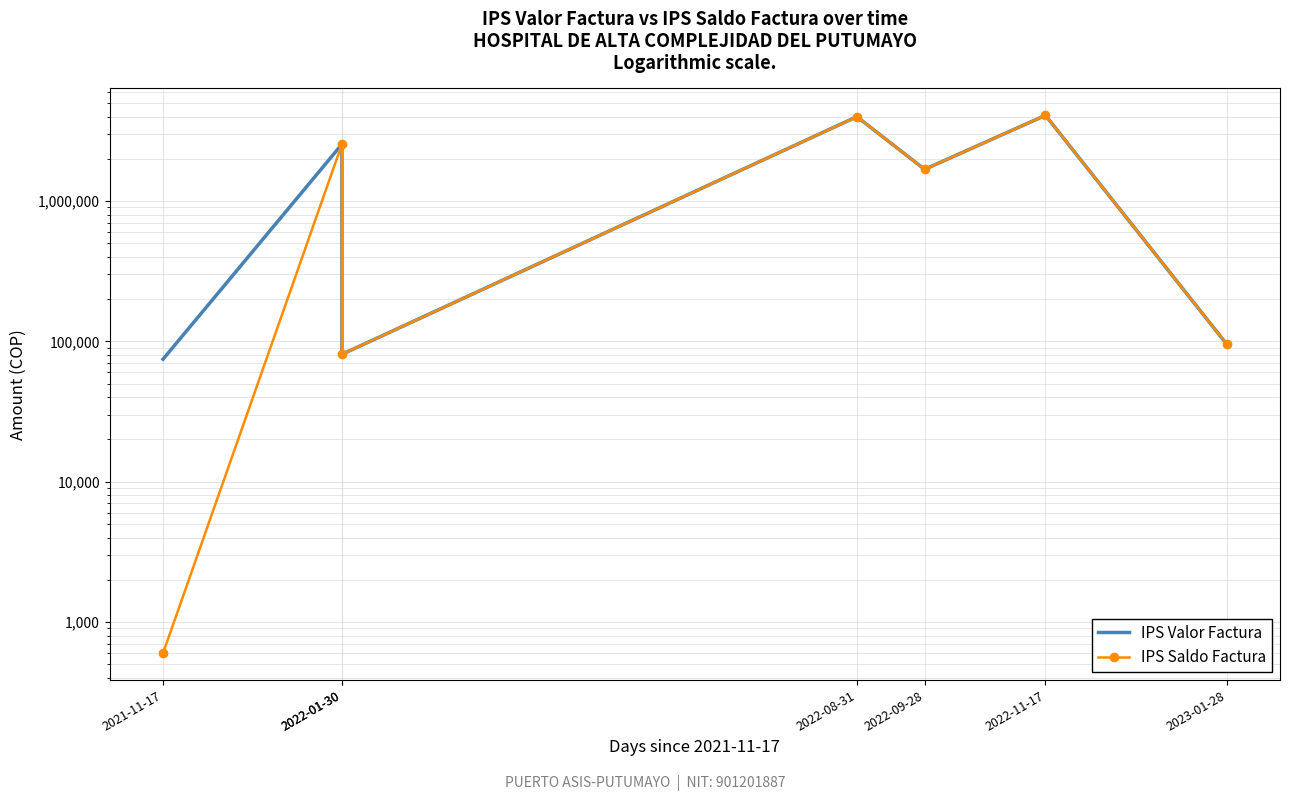

Which series has the largest total across all categories?

IPS Valor Factura